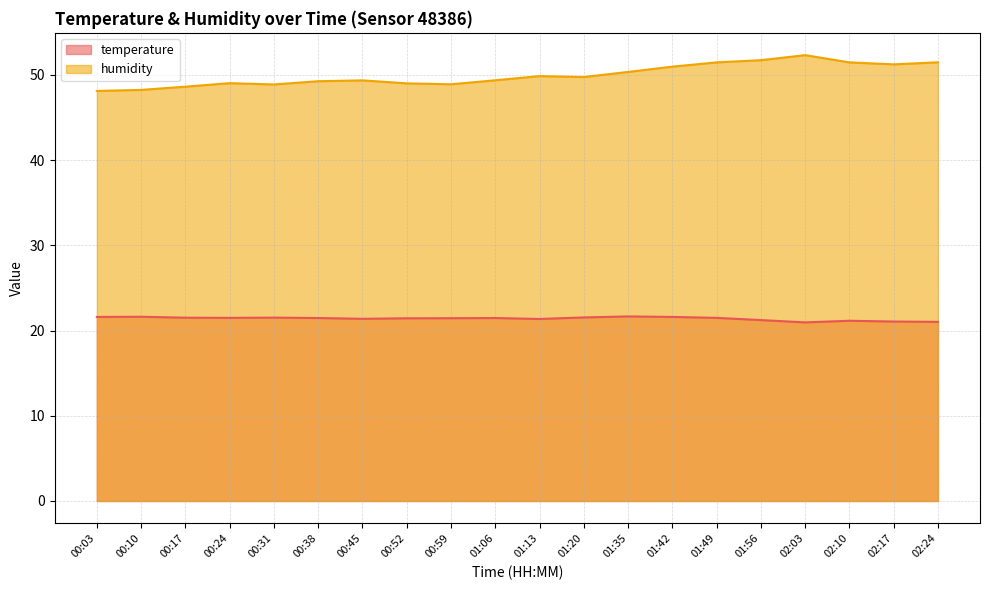

Between 02:10 and 02:24, which series saw the biggest shift?

temperature